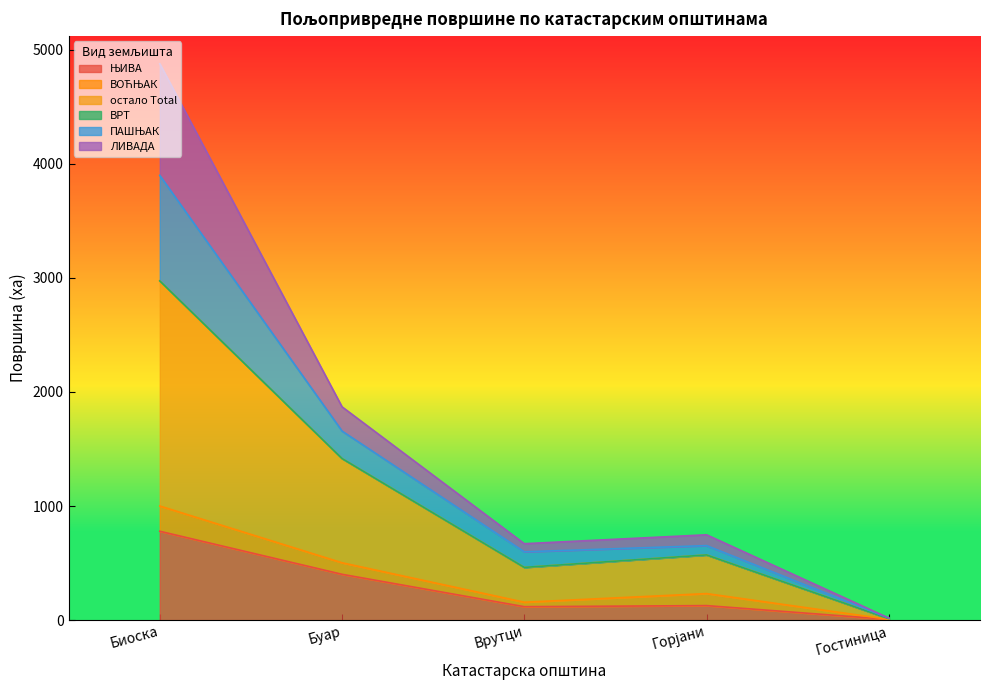

Read the остало Total value at Гостиница.

11.8